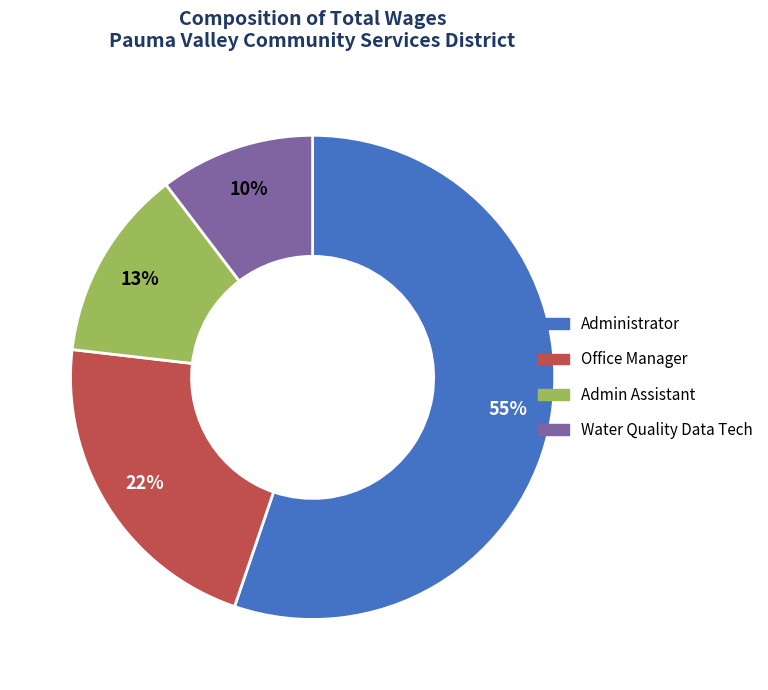

Is Admin Assistant the majority of the pie?

No